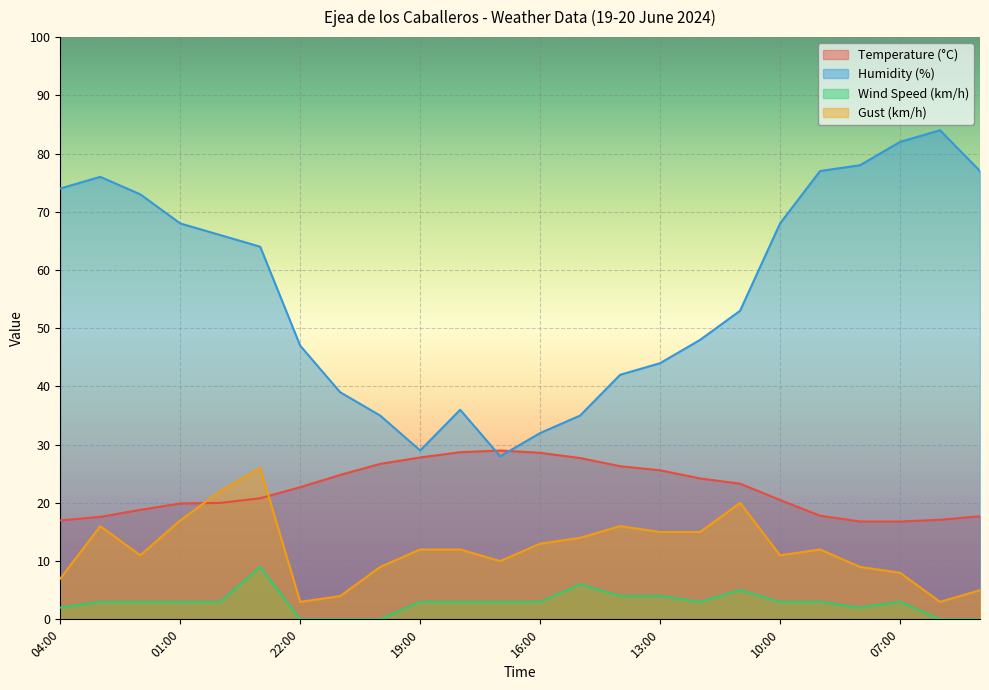

Between 01:00 and 06:00, which series saw the biggest shift?

Humidity (%)